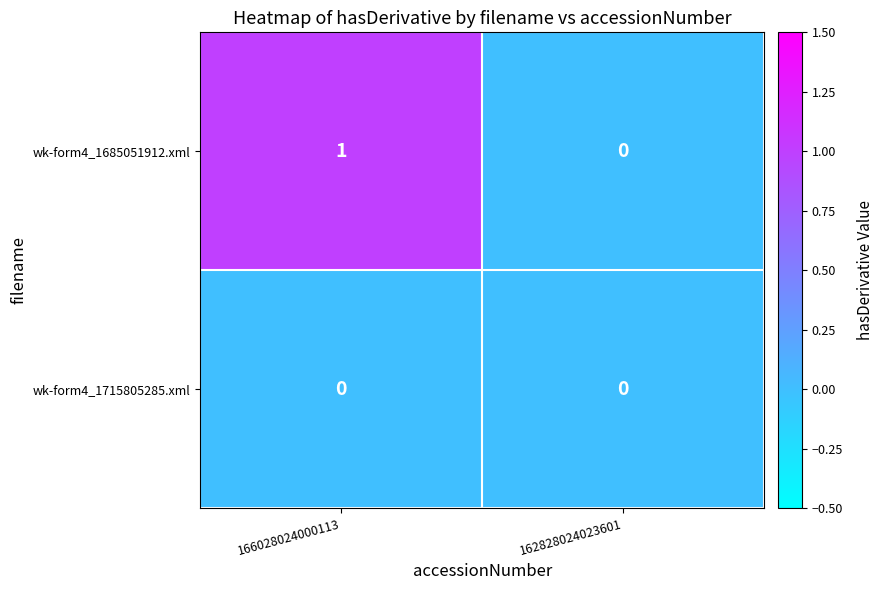

Which series has the widest spread of values?

wk-form4_1685051912.xml